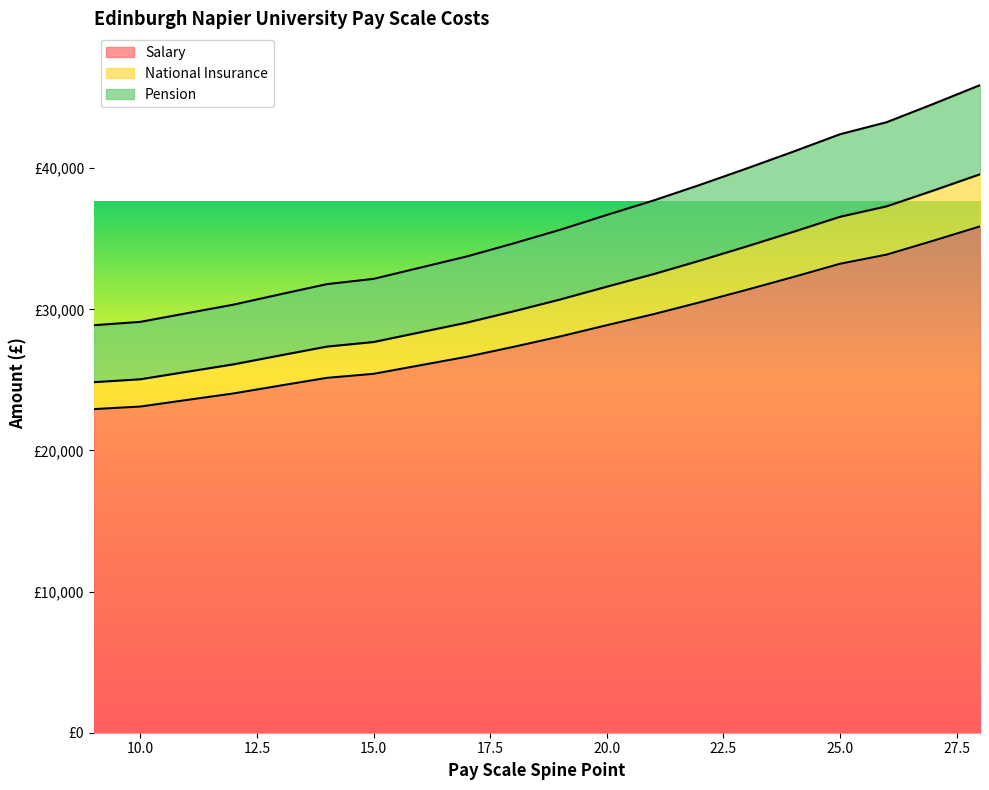

What is the highest value of the Pension series?

45891